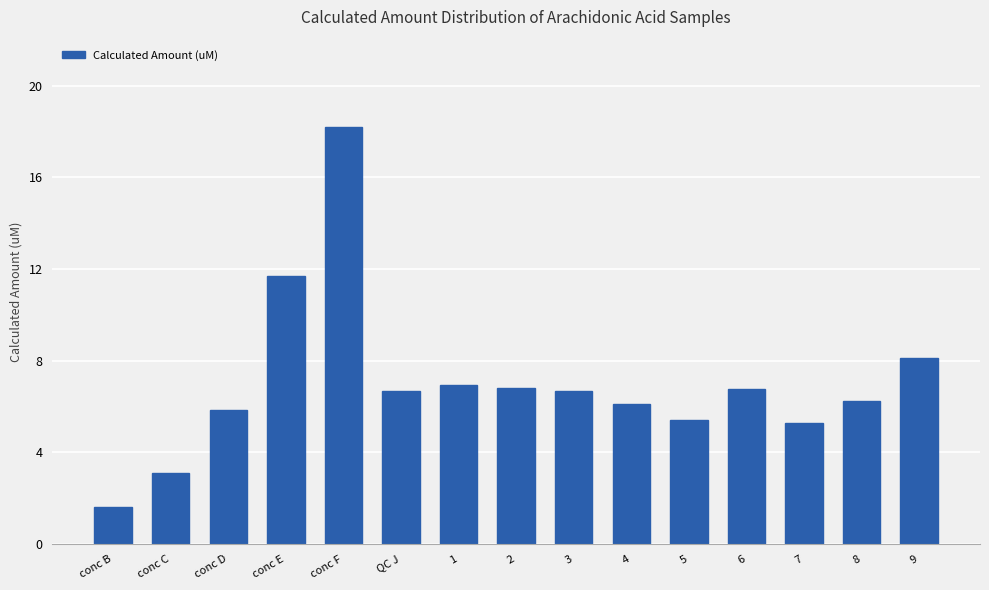

What is the label of the 3rd bar from the right?

7